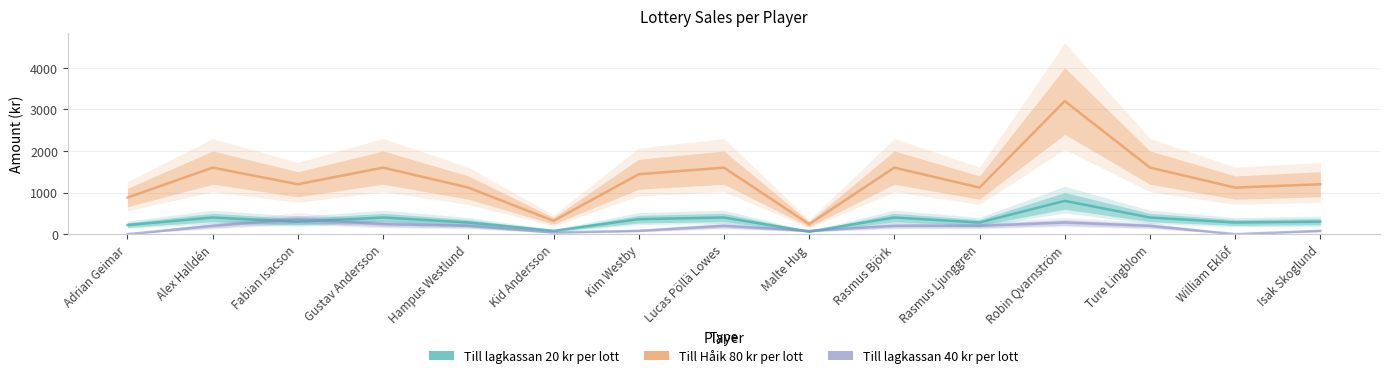

Where does the Till Håik 80 kr per lott series first go above 1200?

Alex Halldén